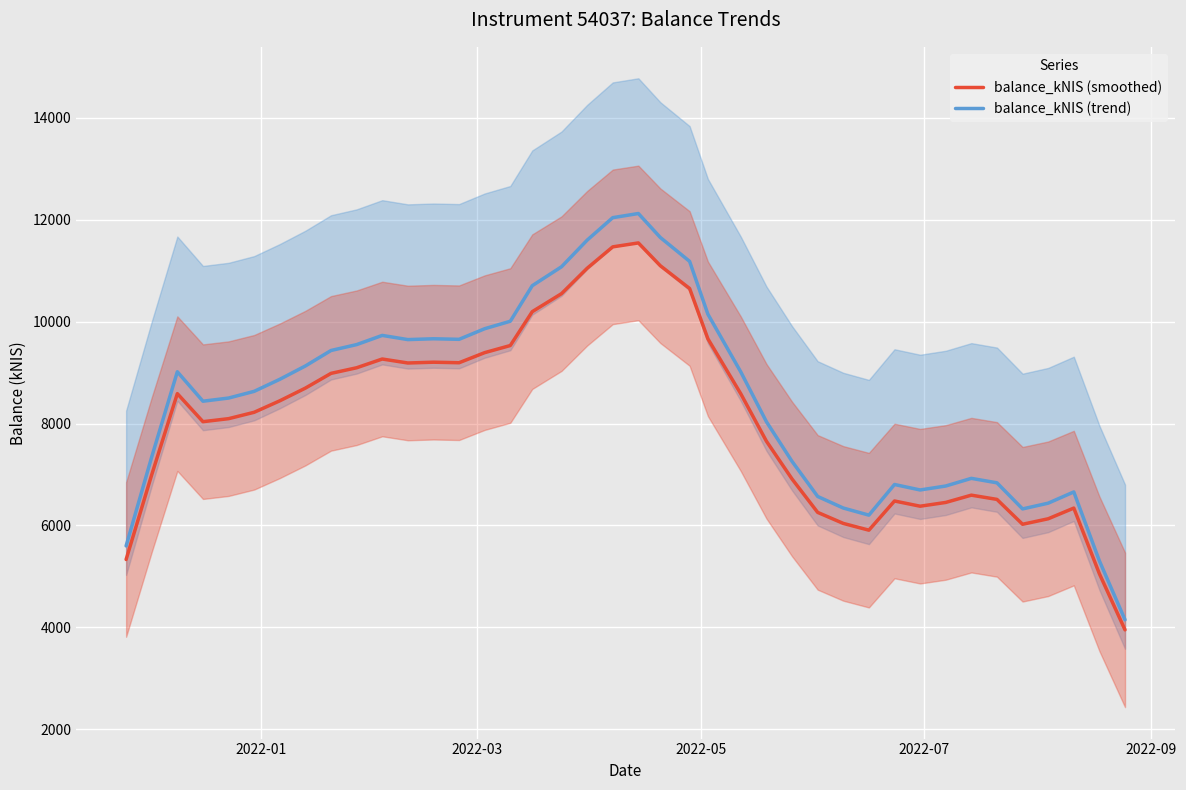

What is the maximum value for balance_kNIS (smoothed)?

11546.4